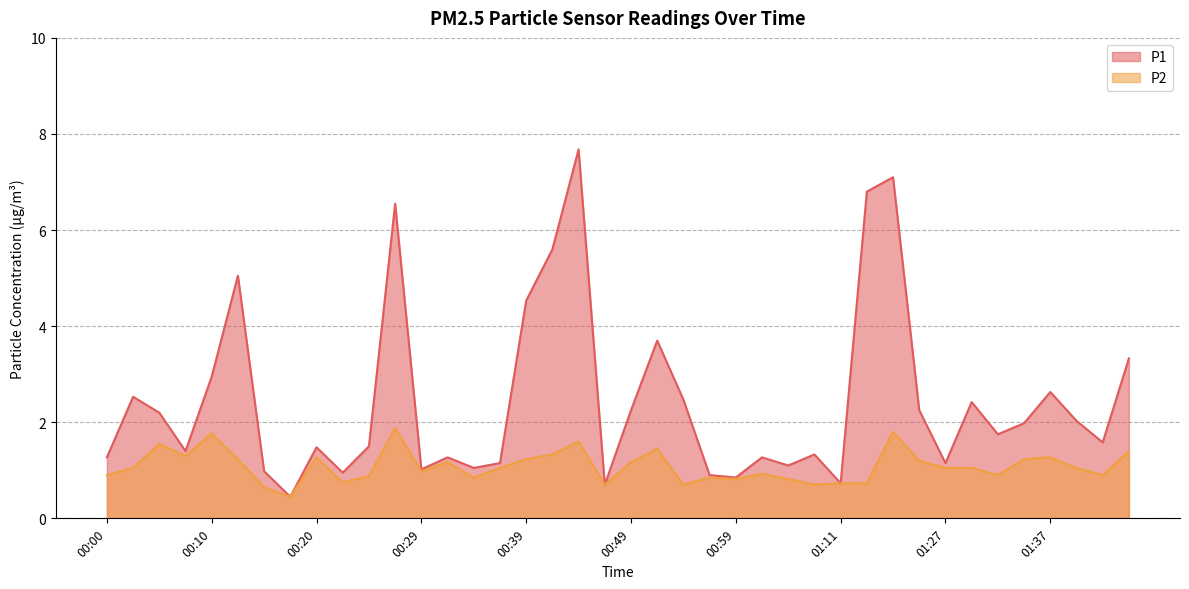

The value of P1 at 00:44 is 7.7. True or false?

True